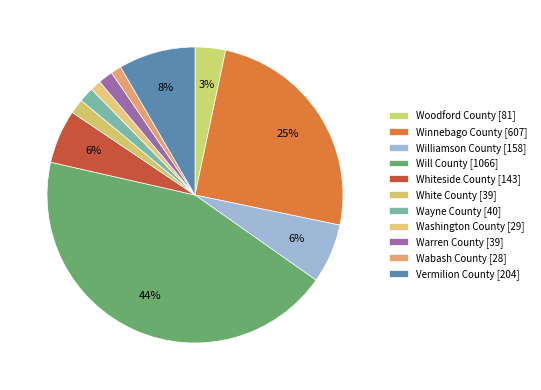

What portion of the pie excludes Williamson County?

93.5%